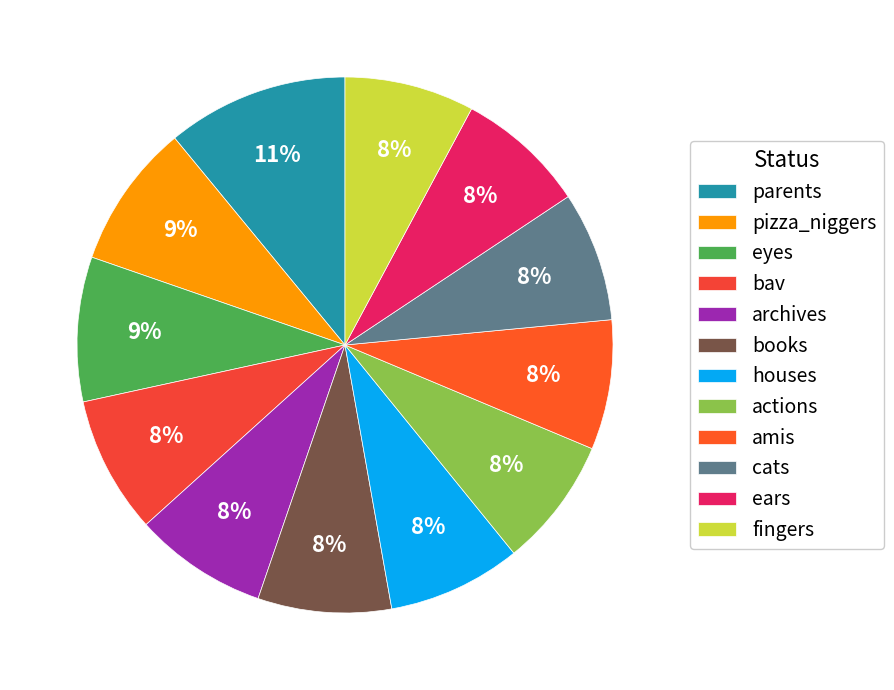

What percentage is the houses slice, to the nearest percent?

8%